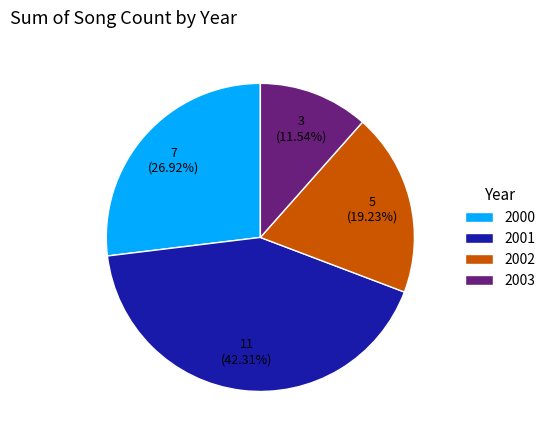

Does 2003 account for over 50% of the chart?

No